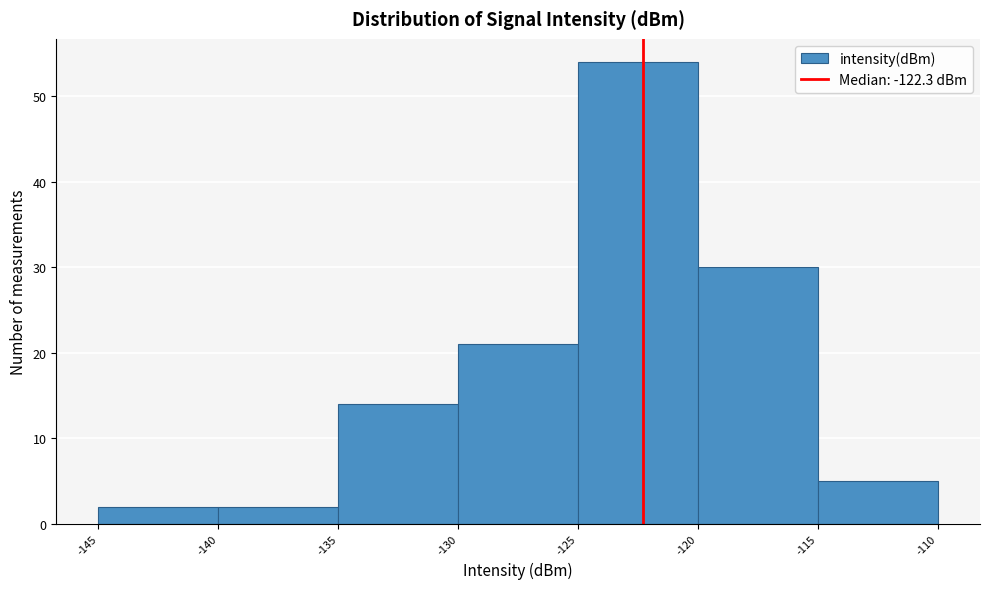

Reading left to right, transcribe this chart: for each bar, give the range it covers on the x-axis and its height. The values are not printed on the chart, so give them approximately, as read against the axis.

-145 to -140: 2
-140 to -135: 2
-135 to -130: 14
-130 to -125: 21
-125 to -120: 54
-120 to -115: 30
-115 to -110: 5